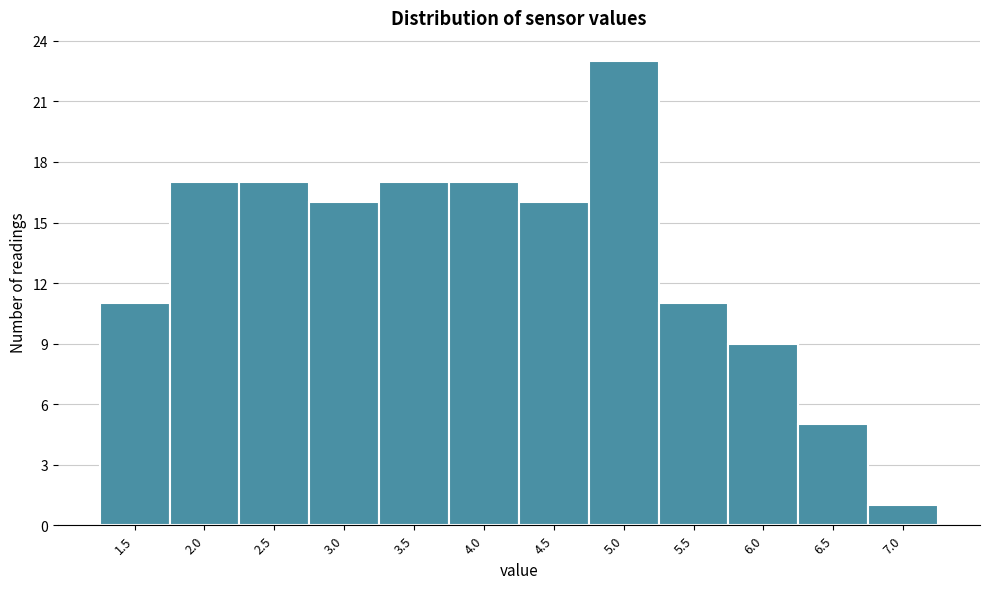

Reading left to right, what are all the values shown in this chart?

1.5=11	2.0=17	2.5=17	3.0=16	3.5=17	4.0=17	4.5=16	5.0=23	5.5=11	6.0=9	6.5=5	7.0=1